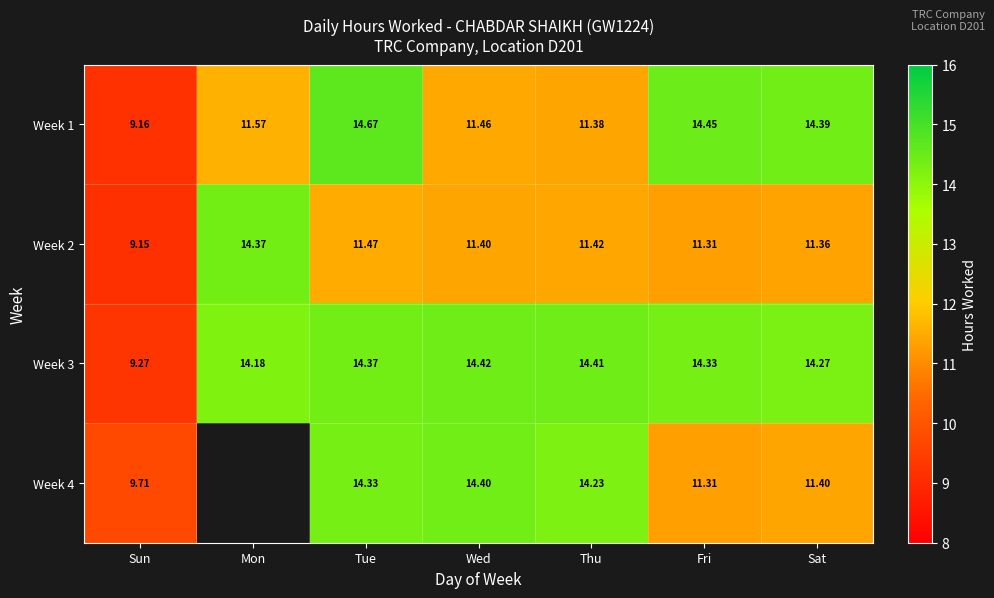

What is the approximate value of Week 3 at Mon?

14.2